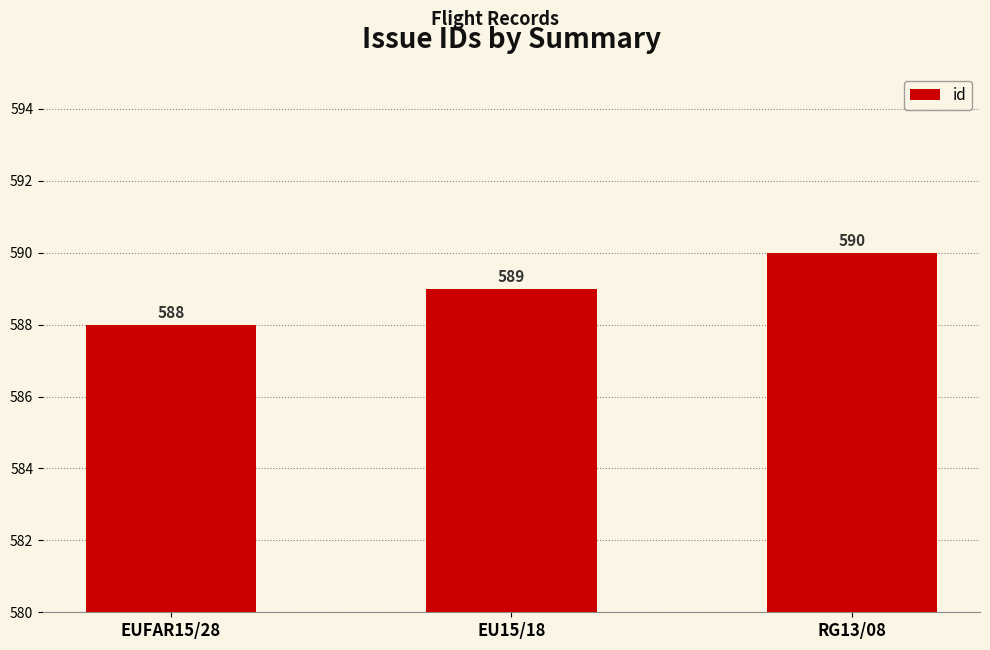

The chart shows a value of 163 at EU15/18. True or false?

False